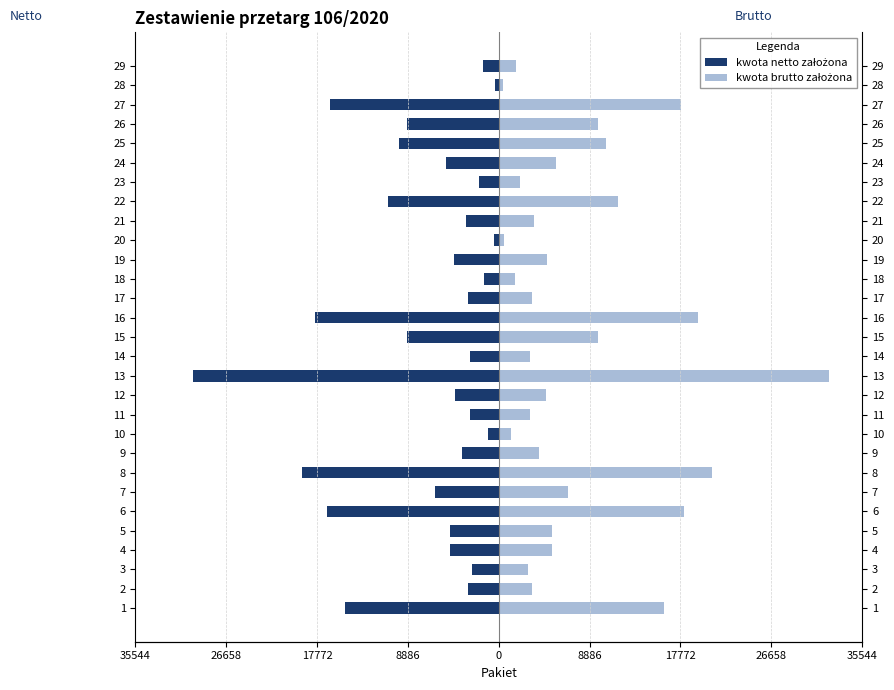

Which series has the largest total across all categories?

kwota brutto założona